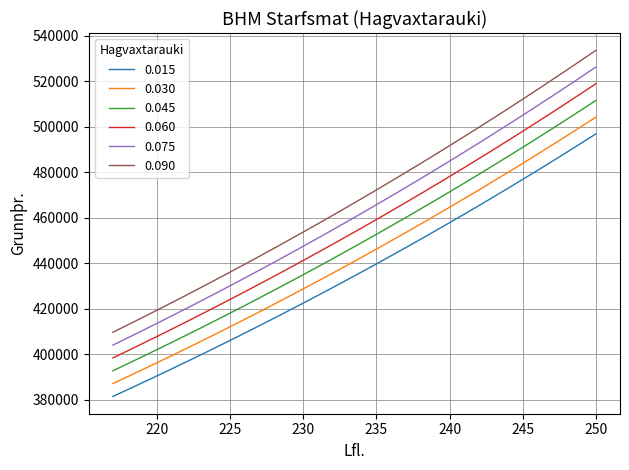

Which series has the largest range (max minus min)?

0.090